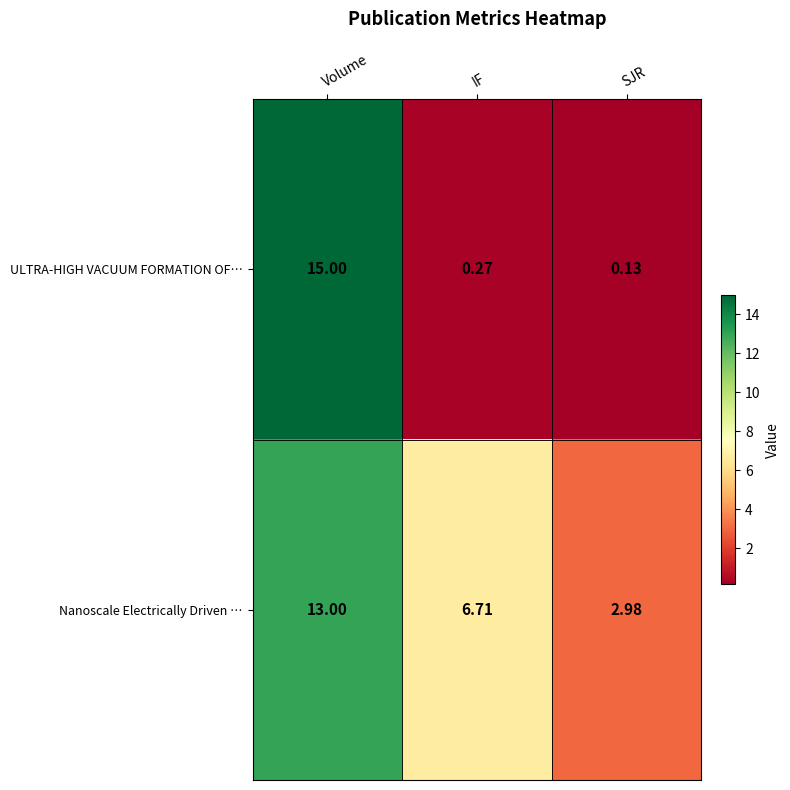

What is the minimum value for Nanoscale Electrically Driven …?

3.0